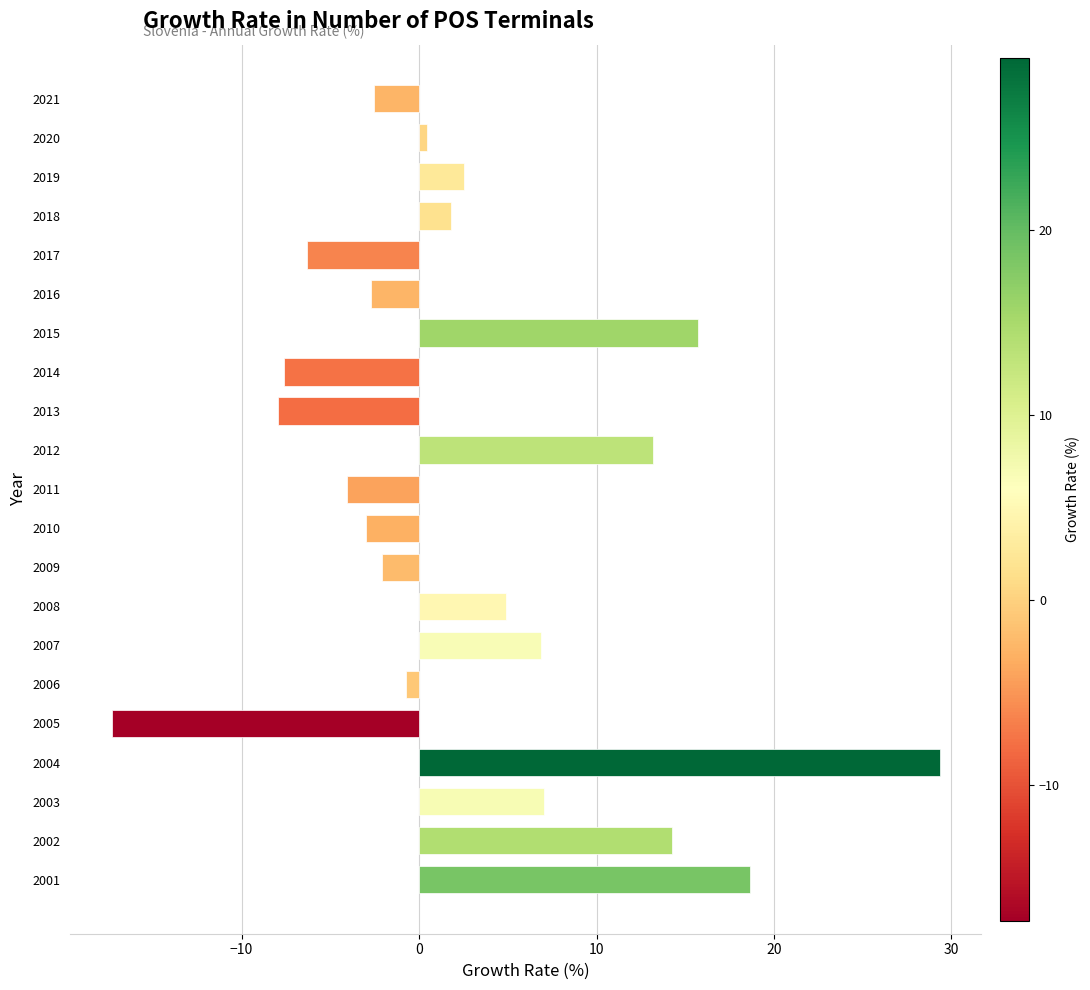

What is the change in value from 2015 to 2021?

-18.2